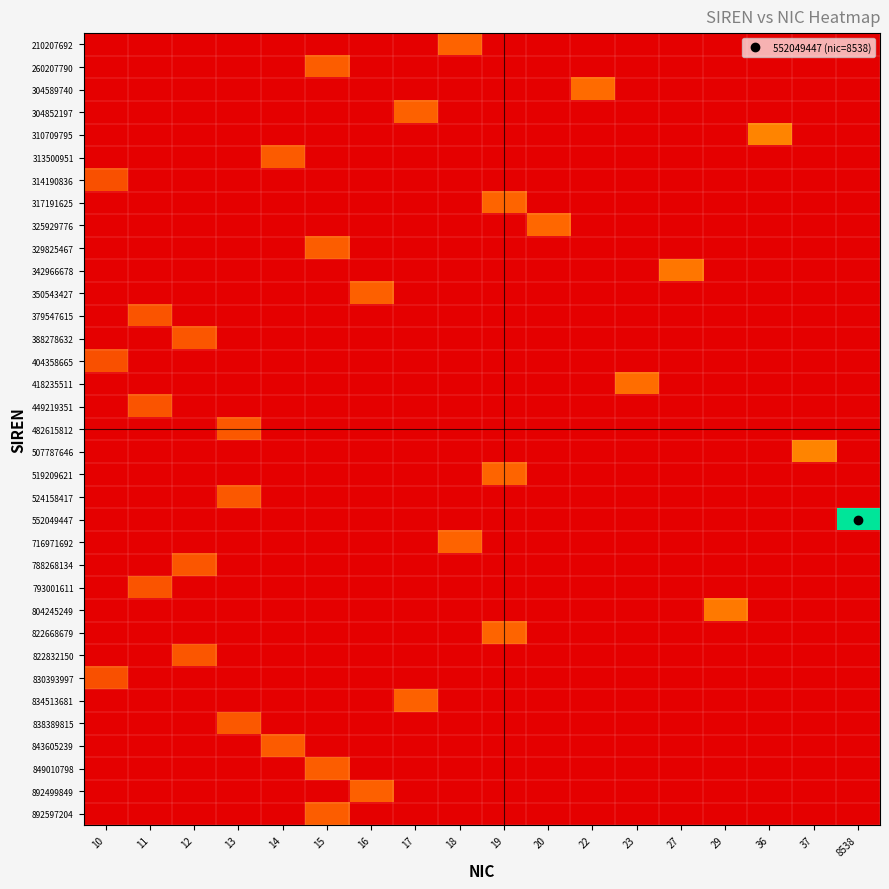

Reading left to right, list all the values displayed in this chart.

210207692: 10=0.0	11=0.0	12=0.0	13=0.0	14=0.0	15=0.0	16=0.0	17=0.0	18=2.9	19=0.0	20=0.0	22=0.0	23=0.0	27=0.0	29=0.0	36=0.0	37=0.0	8538=0.0
260207790: 10=0.0	11=0.0	12=0.0	13=0.0	14=0.0	15=2.8	16=0.0	17=0.0	18=0.0	19=0.0	20=0.0	22=0.0	23=0.0	27=0.0	29=0.0	36=0.0	37=0.0	8538=0.0
304589740: 10=0.0	11=0.0	12=0.0	13=0.0	14=0.0	15=0.0	16=0.0	17=0.0	18=0.0	19=0.0	20=0.0	22=3.1	23=0.0	27=0.0	29=0.0	36=0.0	37=0.0	8538=0.0
304852197: 10=0.0	11=0.0	12=0.0	13=0.0	14=0.0	15=0.0	16=0.0	17=2.9	18=0.0	19=0.0	20=0.0	22=0.0	23=0.0	27=0.0	29=0.0	36=0.0	37=0.0	8538=0.0
310709795: 10=0.0	11=0.0	12=0.0	13=0.0	14=0.0	15=0.0	16=0.0	17=0.0	18=0.0	19=0.0	20=0.0	22=0.0	23=0.0	27=0.0	29=0.0	36=3.6	37=0.0	8538=0.0
313500951: 10=0.0	11=0.0	12=0.0	13=0.0	14=2.7	15=0.0	16=0.0	17=0.0	18=0.0	19=0.0	20=0.0	22=0.0	23=0.0	27=0.0	29=0.0	36=0.0	37=0.0	8538=0.0
314190836: 10=2.4	11=0.0	12=0.0	13=0.0	14=0.0	15=0.0	16=0.0	17=0.0	18=0.0	19=0.0	20=0.0	22=0.0	23=0.0	27=0.0	29=0.0	36=0.0	37=0.0	8538=0.0
317191625: 10=0.0	11=0.0	12=0.0	13=0.0	14=0.0	15=0.0	16=0.0	17=0.0	18=0.0	19=3.0	20=0.0	22=0.0	23=0.0	27=0.0	29=0.0	36=0.0	37=0.0	8538=0.0
325929776: 10=0.0	11=0.0	12=0.0	13=0.0	14=0.0	15=0.0	16=0.0	17=0.0	18=0.0	19=0.0	20=3.0	22=0.0	23=0.0	27=0.0	29=0.0	36=0.0	37=0.0	8538=0.0
329825467: 10=0.0	11=0.0	12=0.0	13=0.0	14=0.0	15=2.8	16=0.0	17=0.0	18=0.0	19=0.0	20=0.0	22=0.0	23=0.0	27=0.0	29=0.0	36=0.0	37=0.0	8538=0.0
342966678: 10=0.0	11=0.0	12=0.0	13=0.0	14=0.0	15=0.0	16=0.0	17=0.0	18=0.0	19=0.0	20=0.0	22=0.0	23=0.0	27=3.3	29=0.0	36=0.0	37=0.0	8538=0.0
350543427: 10=0.0	11=0.0	12=0.0	13=0.0	14=0.0	15=0.0	16=2.8	17=0.0	18=0.0	19=0.0	20=0.0	22=0.0	23=0.0	27=0.0	29=0.0	36=0.0	37=0.0	8538=0.0
379547615: 10=0.0	11=2.5	12=0.0	13=0.0	14=0.0	15=0.0	16=0.0	17=0.0	18=0.0	19=0.0	20=0.0	22=0.0	23=0.0	27=0.0	29=0.0	36=0.0	37=0.0	8538=0.0
388278632: 10=0.0	11=0.0	12=2.6	13=0.0	14=0.0	15=0.0	16=0.0	17=0.0	18=0.0	19=0.0	20=0.0	22=0.0	23=0.0	27=0.0	29=0.0	36=0.0	37=0.0	8538=0.0
404358665: 10=2.4	11=0.0	12=0.0	13=0.0	14=0.0	15=0.0	16=0.0	17=0.0	18=0.0	19=0.0	20=0.0	22=0.0	23=0.0	27=0.0	29=0.0	36=0.0	37=0.0	8538=0.0
418235511: 10=0.0	11=0.0	12=0.0	13=0.0	14=0.0	15=0.0	16=0.0	17=0.0	18=0.0	19=0.0	20=0.0	22=0.0	23=3.2	27=0.0	29=0.0	36=0.0	37=0.0	8538=0.0
449219351: 10=0.0	11=2.5	12=0.0	13=0.0	14=0.0	15=0.0	16=0.0	17=0.0	18=0.0	19=0.0	20=0.0	22=0.0	23=0.0	27=0.0	29=0.0	36=0.0	37=0.0	8538=0.0
482615812: 10=0.0	11=0.0	12=0.0	13=2.6	14=0.0	15=0.0	16=0.0	17=0.0	18=0.0	19=0.0	20=0.0	22=0.0	23=0.0	27=0.0	29=0.0	36=0.0	37=0.0	8538=0.0
507787646: 10=0.0	11=0.0	12=0.0	13=0.0	14=0.0	15=0.0	16=0.0	17=0.0	18=0.0	19=0.0	20=0.0	22=0.0	23=0.0	27=0.0	29=0.0	36=0.0	37=3.6	8538=0.0
519209621: 10=0.0	11=0.0	12=0.0	13=0.0	14=0.0	15=0.0	16=0.0	17=0.0	18=0.0	19=3.0	20=0.0	22=0.0	23=0.0	27=0.0	29=0.0	36=0.0	37=0.0	8538=0.0
524158417: 10=0.0	11=0.0	12=0.0	13=2.6	14=0.0	15=0.0	16=0.0	17=0.0	18=0.0	19=0.0	20=0.0	22=0.0	23=0.0	27=0.0	29=0.0	36=0.0	37=0.0	8538=0.0
552049447: 10=0.0	11=0.0	12=0.0	13=0.0	14=0.0	15=0.0	16=0.0	17=0.0	18=0.0	19=0.0	20=0.0	22=0.0	23=0.0	27=0.0	29=0.0	36=0.0	37=0.0	8538=9.1
716971692: 10=0.0	11=0.0	12=0.0	13=0.0	14=0.0	15=0.0	16=0.0	17=0.0	18=2.9	19=0.0	20=0.0	22=0.0	23=0.0	27=0.0	29=0.0	36=0.0	37=0.0	8538=0.0
788268134: 10=0.0	11=0.0	12=2.6	13=0.0	14=0.0	15=0.0	16=0.0	17=0.0	18=0.0	19=0.0	20=0.0	22=0.0	23=0.0	27=0.0	29=0.0	36=0.0	37=0.0	8538=0.0
793001611: 10=0.0	11=2.5	12=0.0	13=0.0	14=0.0	15=0.0	16=0.0	17=0.0	18=0.0	19=0.0	20=0.0	22=0.0	23=0.0	27=0.0	29=0.0	36=0.0	37=0.0	8538=0.0
804245249: 10=0.0	11=0.0	12=0.0	13=0.0	14=0.0	15=0.0	16=0.0	17=0.0	18=0.0	19=0.0	20=0.0	22=0.0	23=0.0	27=0.0	29=3.4	36=0.0	37=0.0	8538=0.0
822668679: 10=0.0	11=0.0	12=0.0	13=0.0	14=0.0	15=0.0	16=0.0	17=0.0	18=0.0	19=3.0	20=0.0	22=0.0	23=0.0	27=0.0	29=0.0	36=0.0	37=0.0	8538=0.0
822832150: 10=0.0	11=0.0	12=2.6	13=0.0	14=0.0	15=0.0	16=0.0	17=0.0	18=0.0	19=0.0	20=0.0	22=0.0	23=0.0	27=0.0	29=0.0	36=0.0	37=0.0	8538=0.0
830393997: 10=2.4	11=0.0	12=0.0	13=0.0	14=0.0	15=0.0	16=0.0	17=0.0	18=0.0	19=0.0	20=0.0	22=0.0	23=0.0	27=0.0	29=0.0	36=0.0	37=0.0	8538=0.0
834513681: 10=0.0	11=0.0	12=0.0	13=0.0	14=0.0	15=0.0	16=0.0	17=2.9	18=0.0	19=0.0	20=0.0	22=0.0	23=0.0	27=0.0	29=0.0	36=0.0	37=0.0	8538=0.0
838389815: 10=0.0	11=0.0	12=0.0	13=2.6	14=0.0	15=0.0	16=0.0	17=0.0	18=0.0	19=0.0	20=0.0	22=0.0	23=0.0	27=0.0	29=0.0	36=0.0	37=0.0	8538=0.0
843605239: 10=0.0	11=0.0	12=0.0	13=0.0	14=2.7	15=0.0	16=0.0	17=0.0	18=0.0	19=0.0	20=0.0	22=0.0	23=0.0	27=0.0	29=0.0	36=0.0	37=0.0	8538=0.0
849010798: 10=0.0	11=0.0	12=0.0	13=0.0	14=0.0	15=2.8	16=0.0	17=0.0	18=0.0	19=0.0	20=0.0	22=0.0	23=0.0	27=0.0	29=0.0	36=0.0	37=0.0	8538=0.0
892499849: 10=0.0	11=0.0	12=0.0	13=0.0	14=0.0	15=0.0	16=2.8	17=0.0	18=0.0	19=0.0	20=0.0	22=0.0	23=0.0	27=0.0	29=0.0	36=0.0	37=0.0	8538=0.0
892597204: 10=0.0	11=0.0	12=0.0	13=0.0	14=0.0	15=2.8	16=0.0	17=0.0	18=0.0	19=0.0	20=0.0	22=0.0	23=0.0	27=0.0	29=0.0	36=0.0	37=0.0	8538=0.0